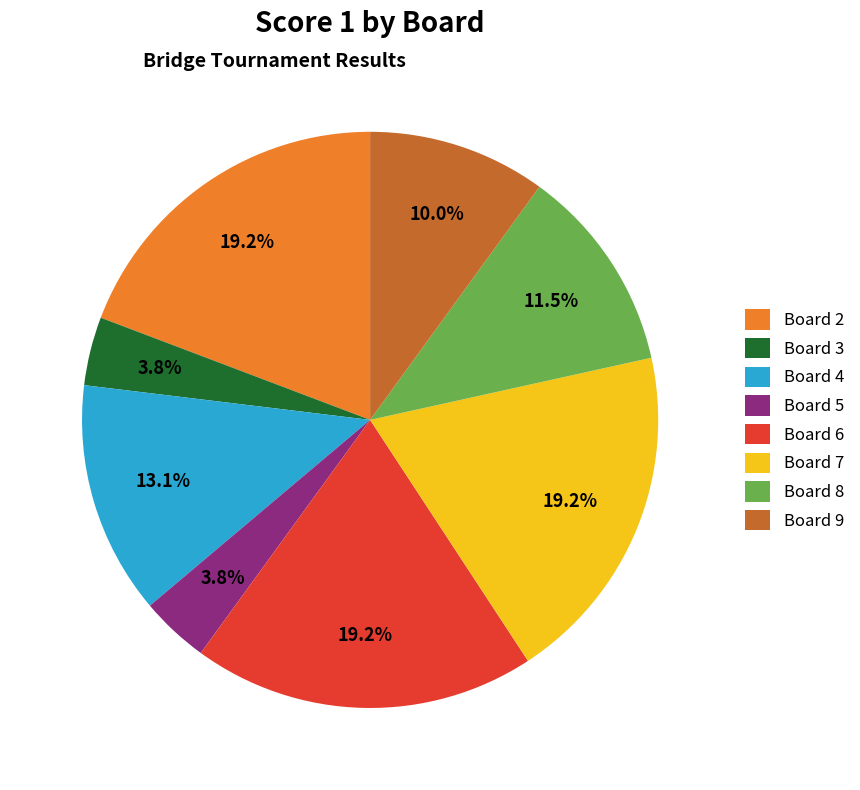

To the nearest percent, what is the difference between the largest and smallest slice percentages?

15%